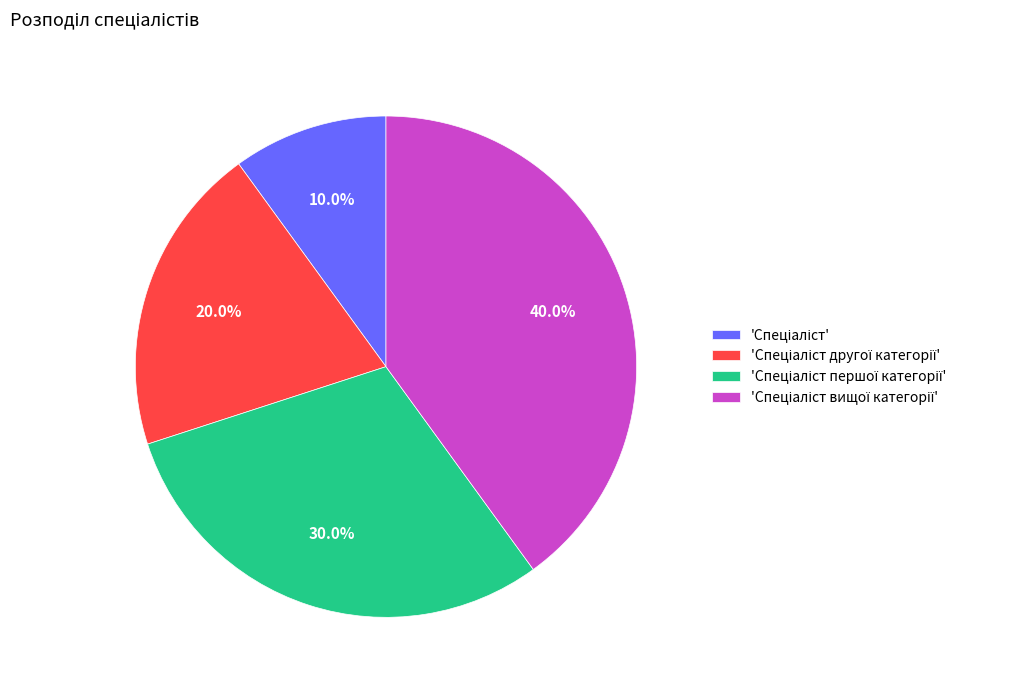

Is there any slice that represents more than half of the pie?

No